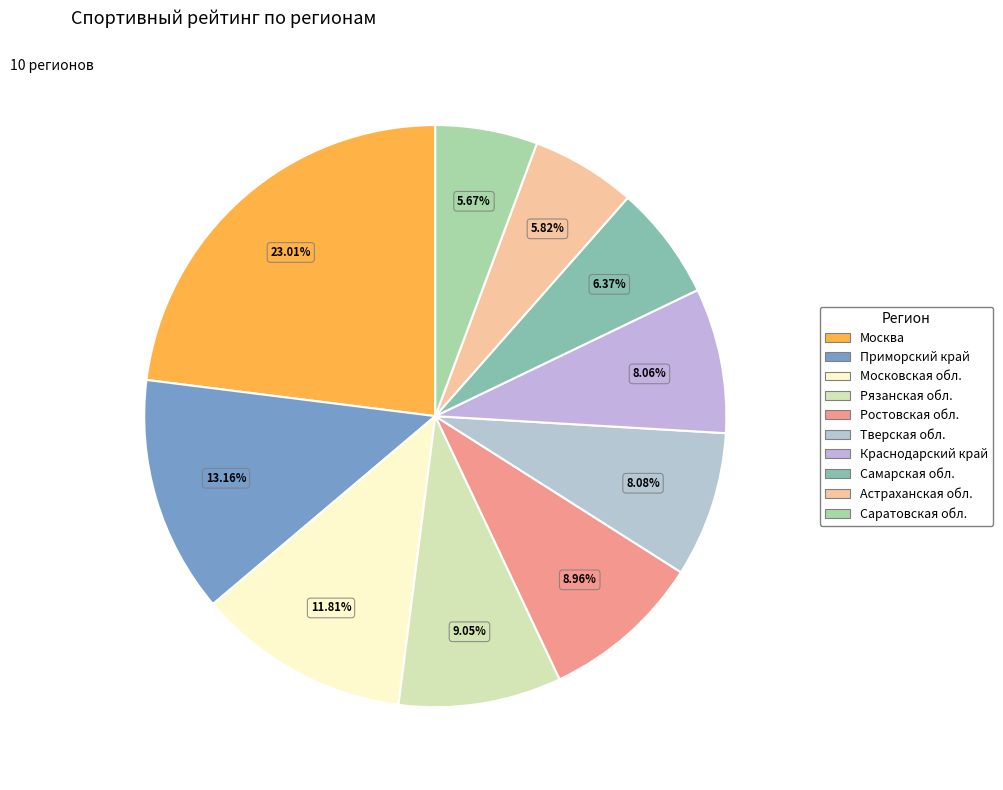

Which has a higher value, Тверская обл. or Саратовская обл.?

Тверская обл.